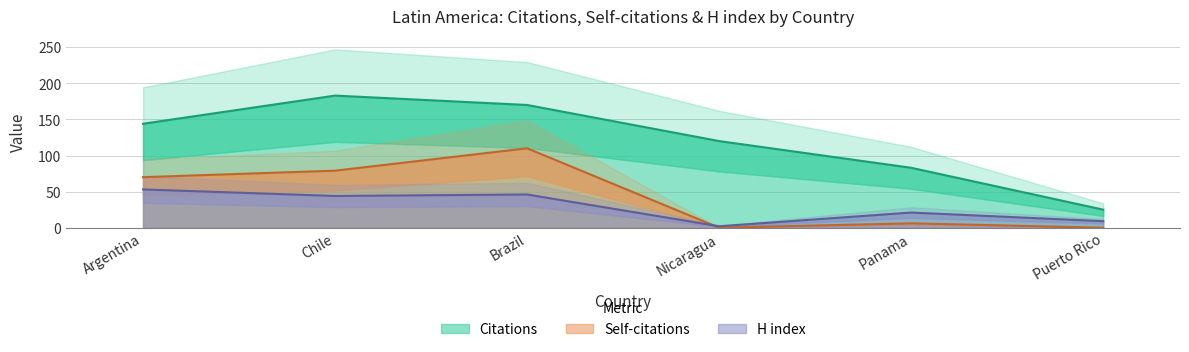

How many interior local peaks does the H index series have?

2